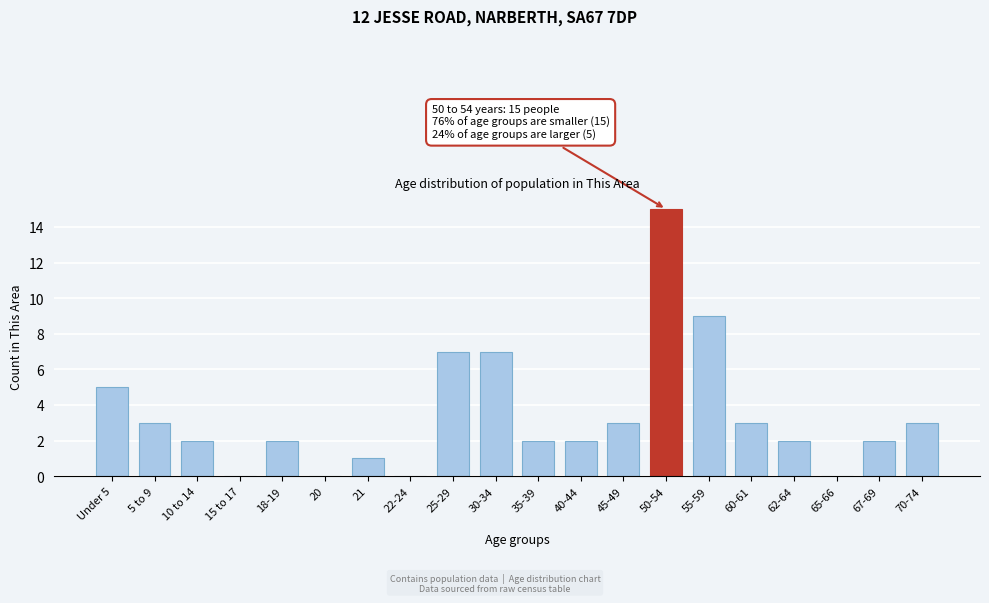

Reading left to right, extract all data points from this chart.

Under 5=5	5 to 9=3	10 to 14=2	15 to 17=0	18-19=2	20=0	21=1	22-24=0	25-29=7	30-34=7	35-39=2	40-44=2	45-49=3	50-54=15	55-59=9	60-61=3	62-64=2	65-66=0	67-69=2	70-74=3